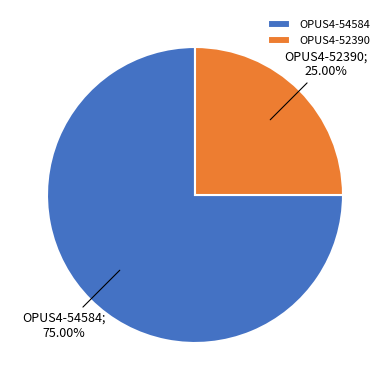

Which category has the biggest portion of the pie?

OPUS4-54584